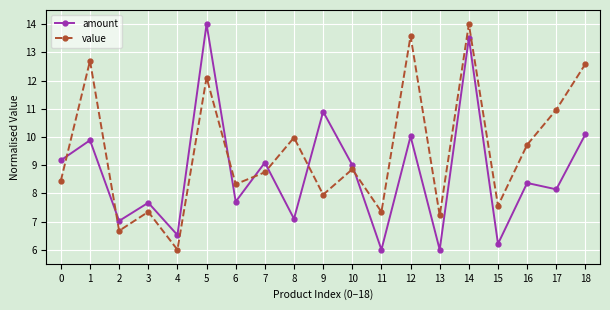

True or false: amount has more than 2 points higher than both neighbors.

True